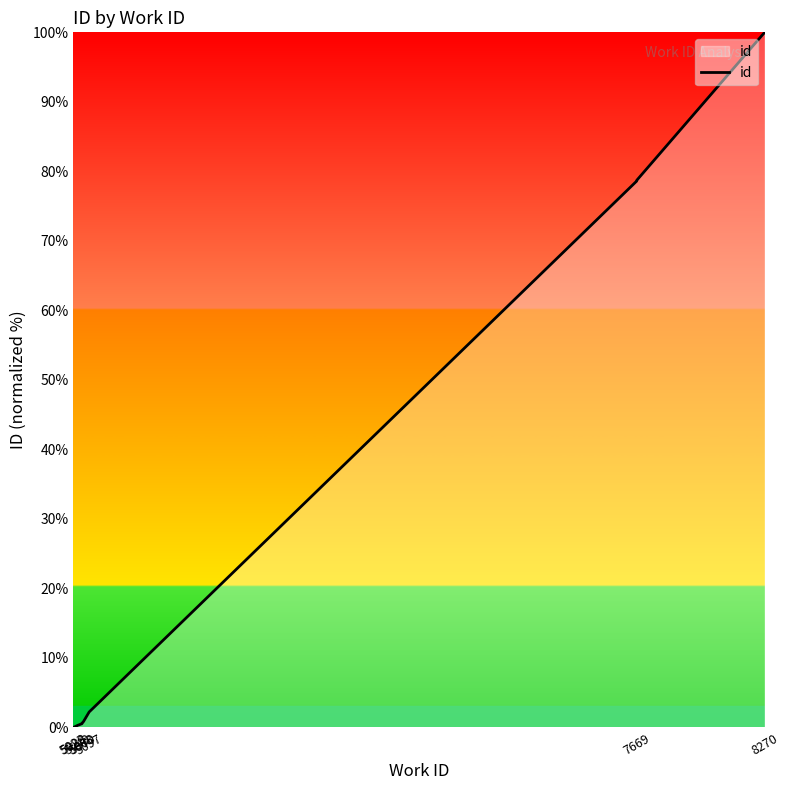

What is the value of the 4th point from the left?

0.5